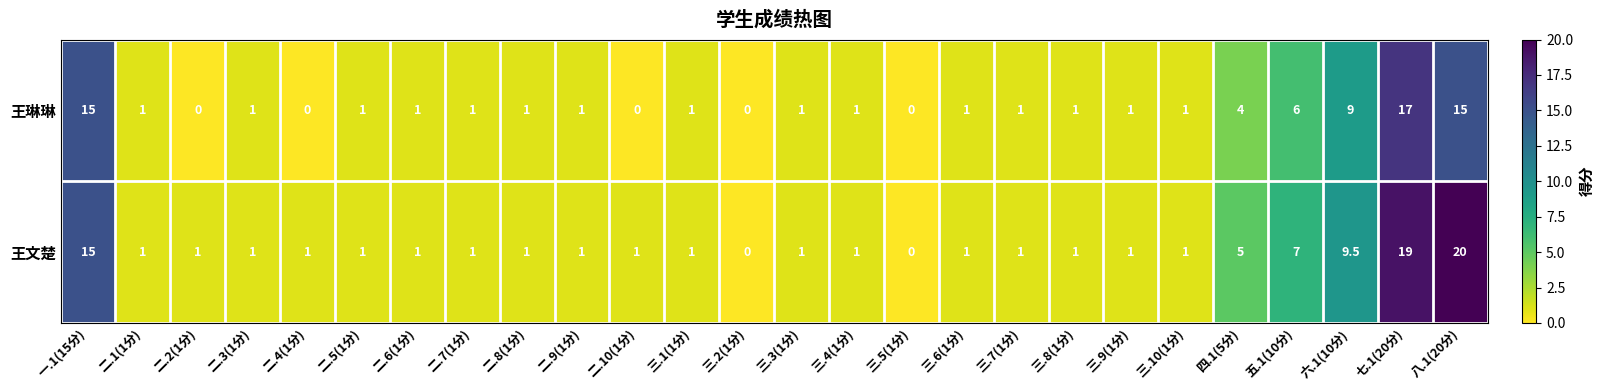

At how many categories does at least one series exceed 6?

5